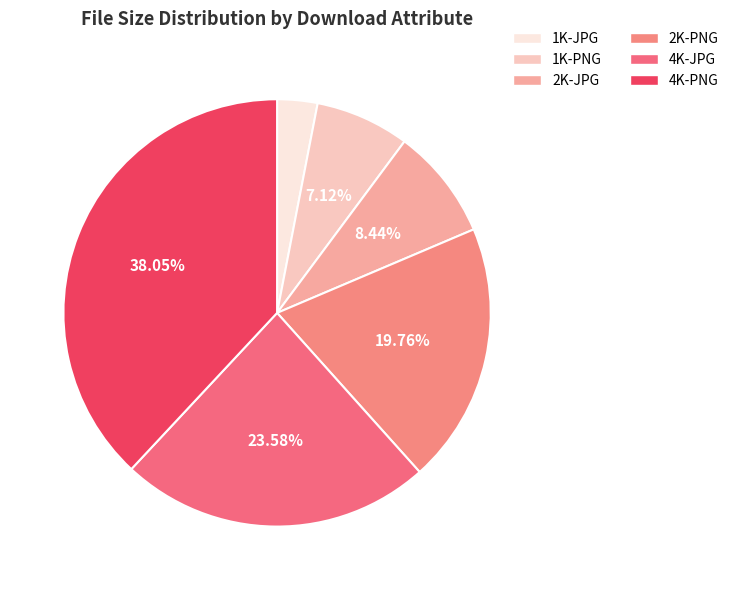

To the nearest percent, what is the difference between the 4K-PNG and 1K-JPG slice percentages?

35%